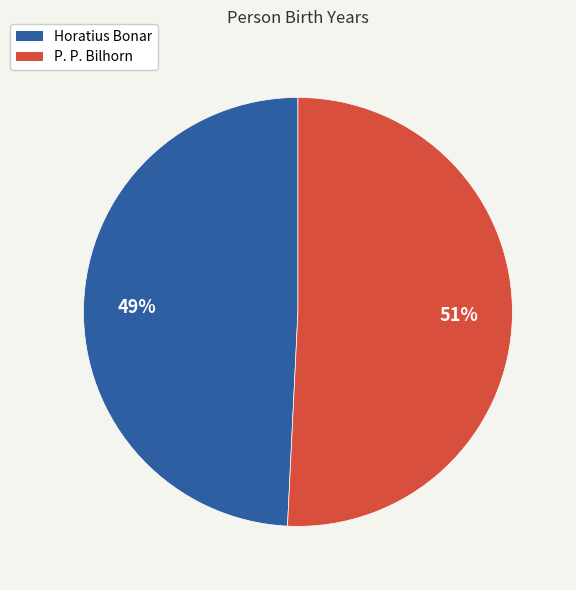

Is it true that Horatius Bonar is 49% of the pie?

True